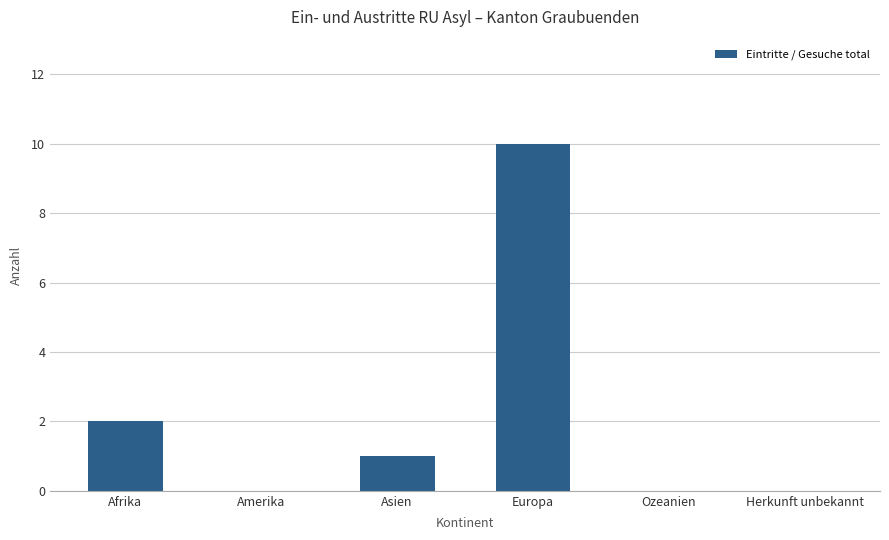

Reading left to right, what are all the values shown in this chart?

Afrika=2	Amerika=0	Asien=1	Europa=10	Ozeanien=0	Herkunft unbekannt=0